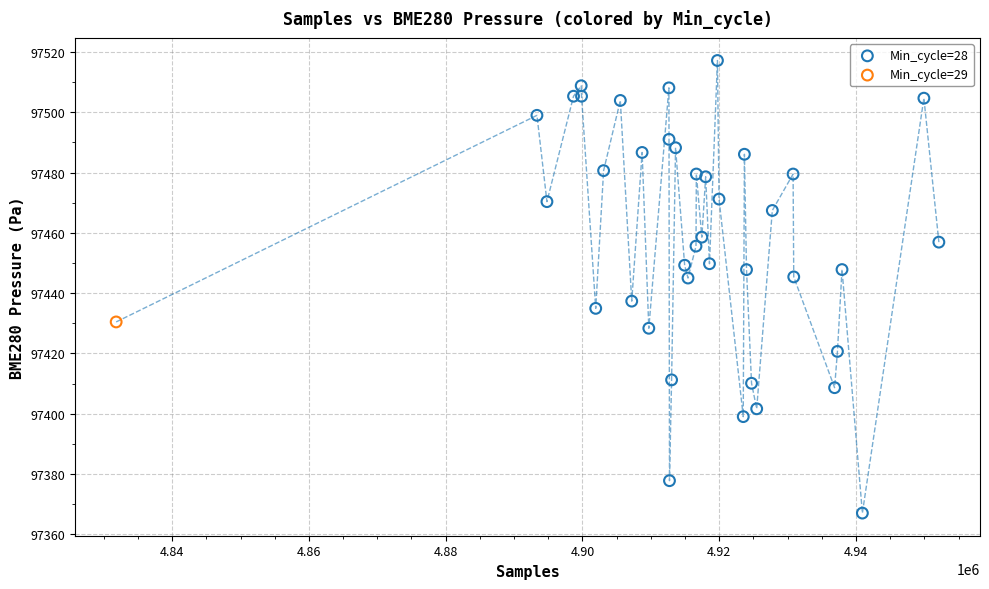

What are all the series names shown in the legend?

Min_cycle=28, Min_cycle=29